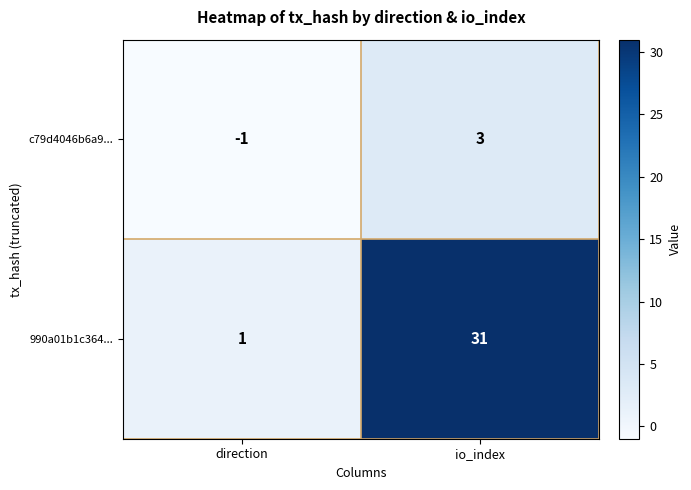

Which category has the highest value in the 990a01b1c364... series?

io_index